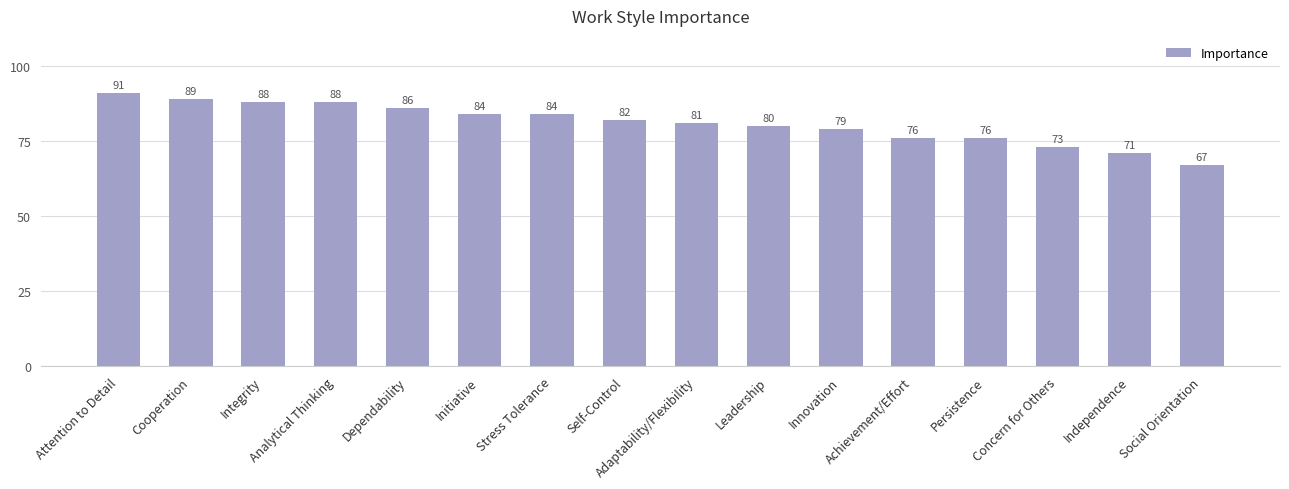

Reading left to right, extract all data points from this chart.

Attention to Detail=91	Cooperation=89	Integrity=88	Analytical Thinking=88	Dependability=86	Initiative=84	Stress Tolerance=84	Self-Control=82	Adaptability/Flexibility=81	Leadership=80	Innovation=79	Achievement/Effort=76	Persistence=76	Concern for Others=73	Independence=71	Social Orientation=67